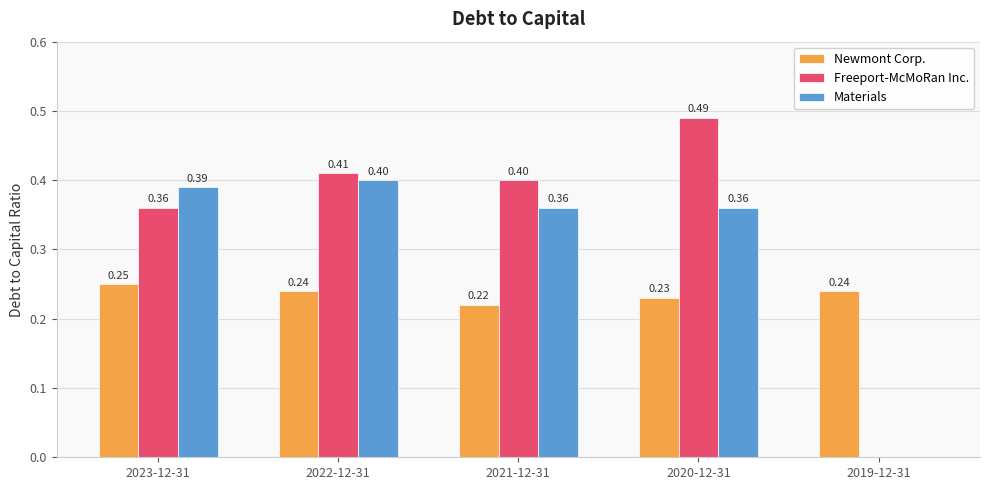

Which series has the largest total across all categories?

Freeport-McMoRan Inc.